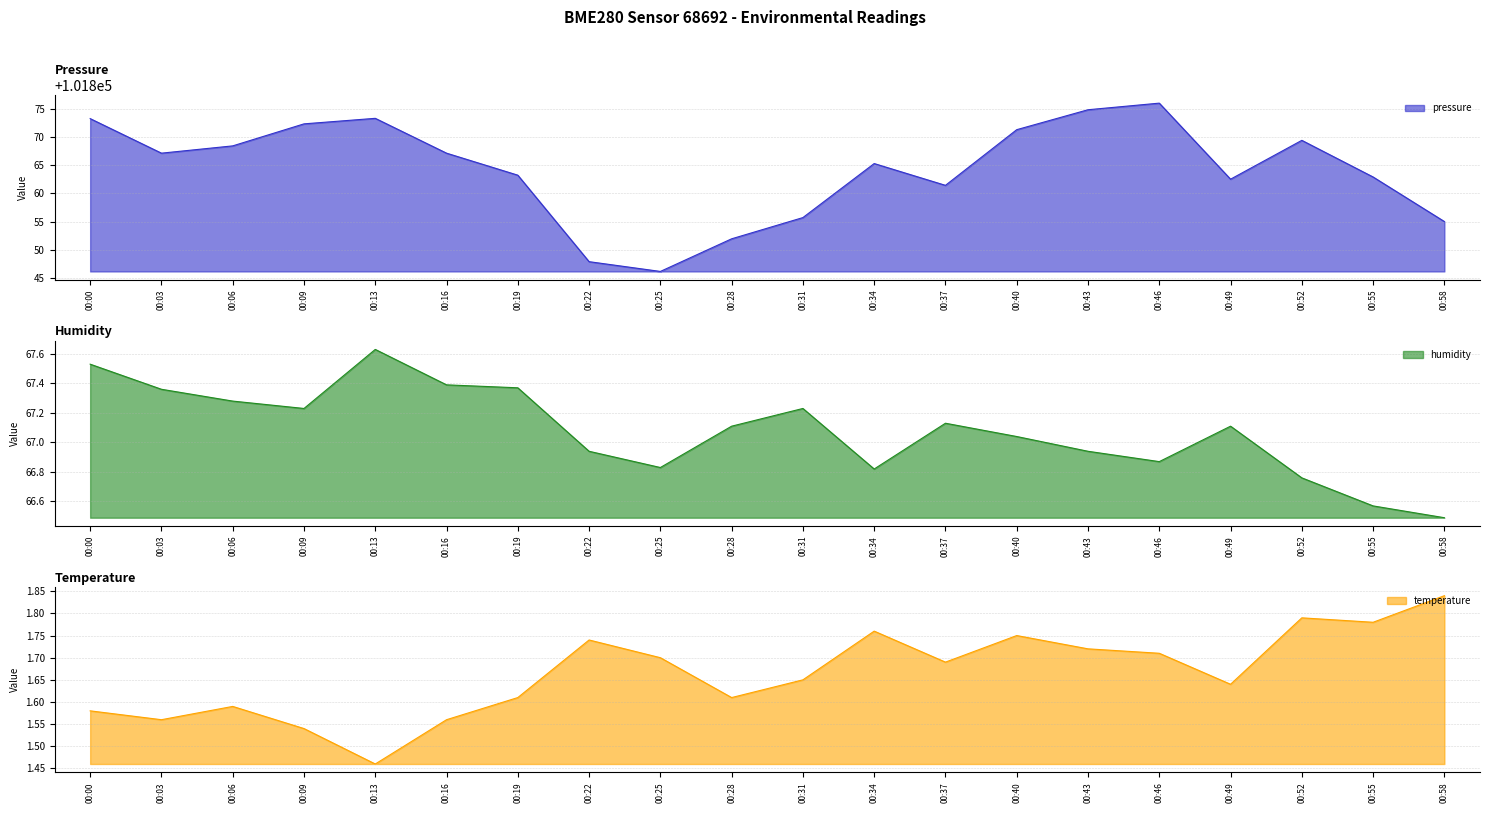

The value of temperature at 00:52 is 1.8. True or false?

True